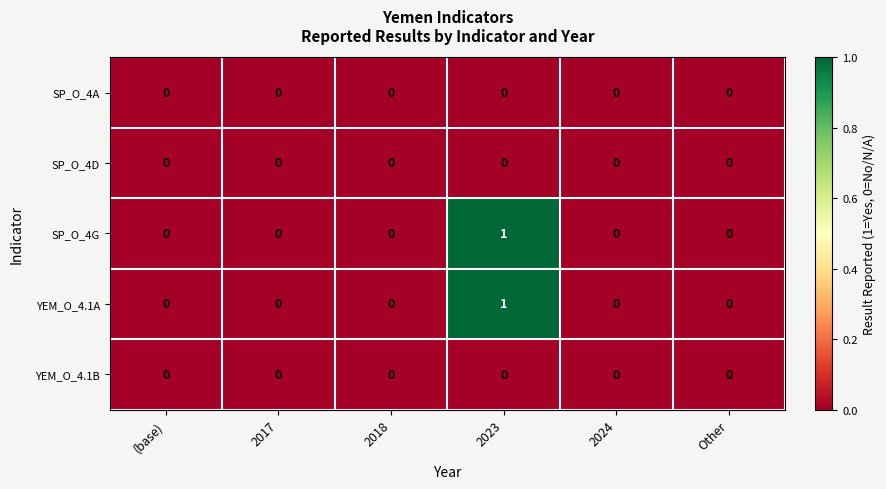

Reading left to right, transcribe all the data shown in this chart.

SP_O_4A: 0	0	0	0	0	0
SP_O_4D: 0	0	0	0	0	0
SP_O_4G: 0	0	0	1	0	0
YEM_O_4.1A: 0	0	0	1	0	0
YEM_O_4.1B: 0	0	0	0	0	0